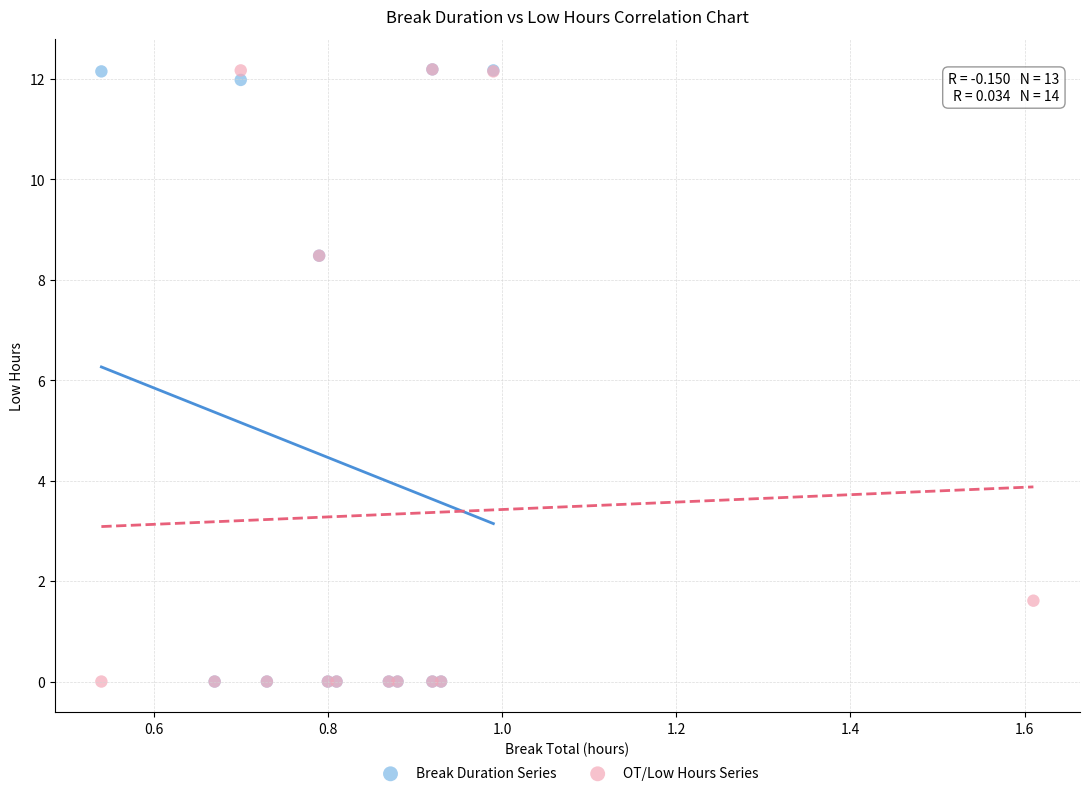

What are all the series names shown in the legend?

Break Duration Series, OT/Low Hours Series